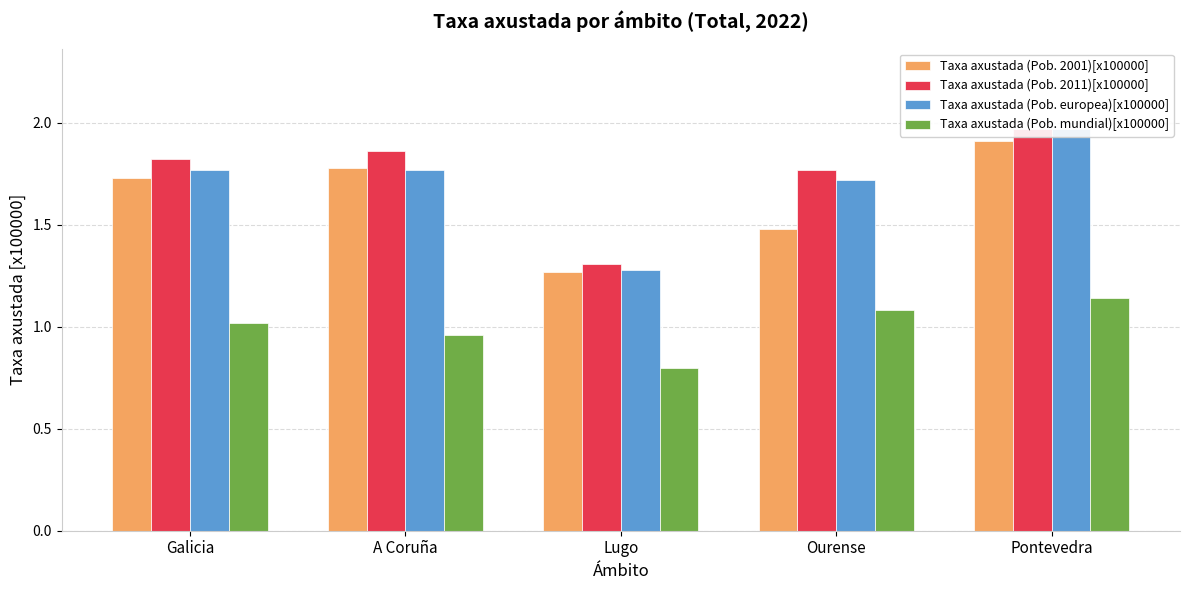

What is the sum of all Taxa axustada (Pob. mundial)[x100000] values?

5.0